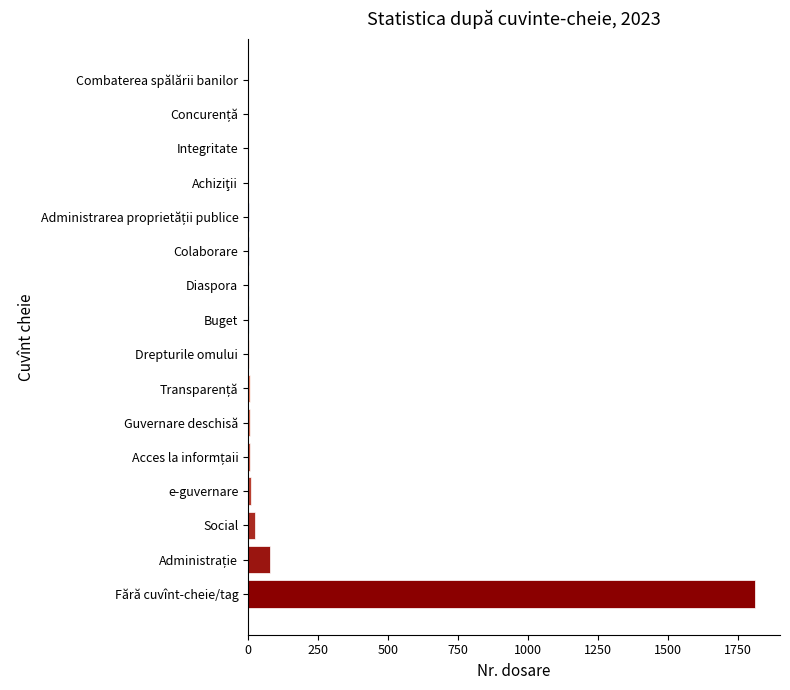

What is the greatest value displayed?

1811